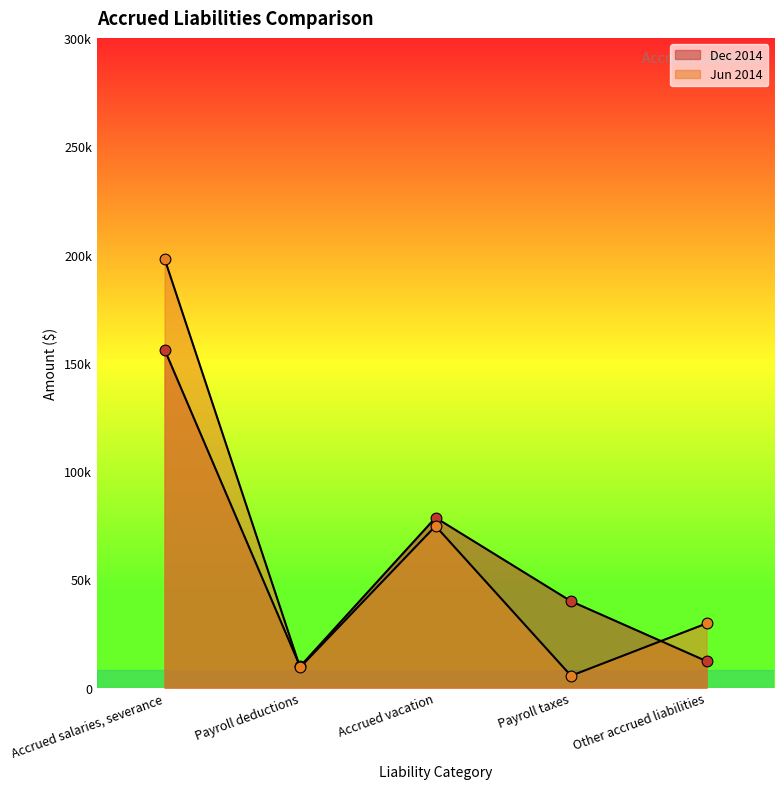

At how many categories does at least one series exceed 8671?

5